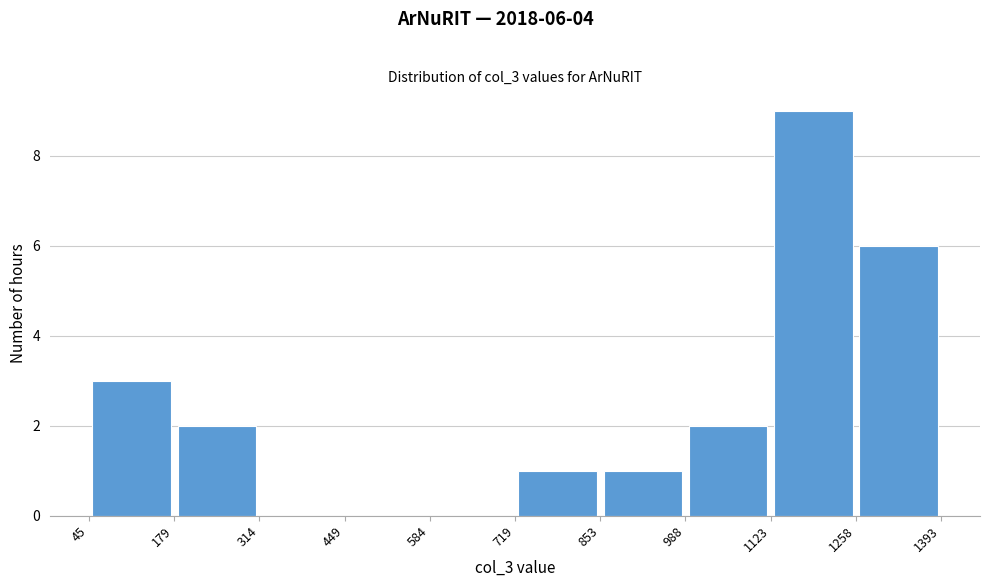

Which range on the x-axis has the tallest bar?

1123 to 1258